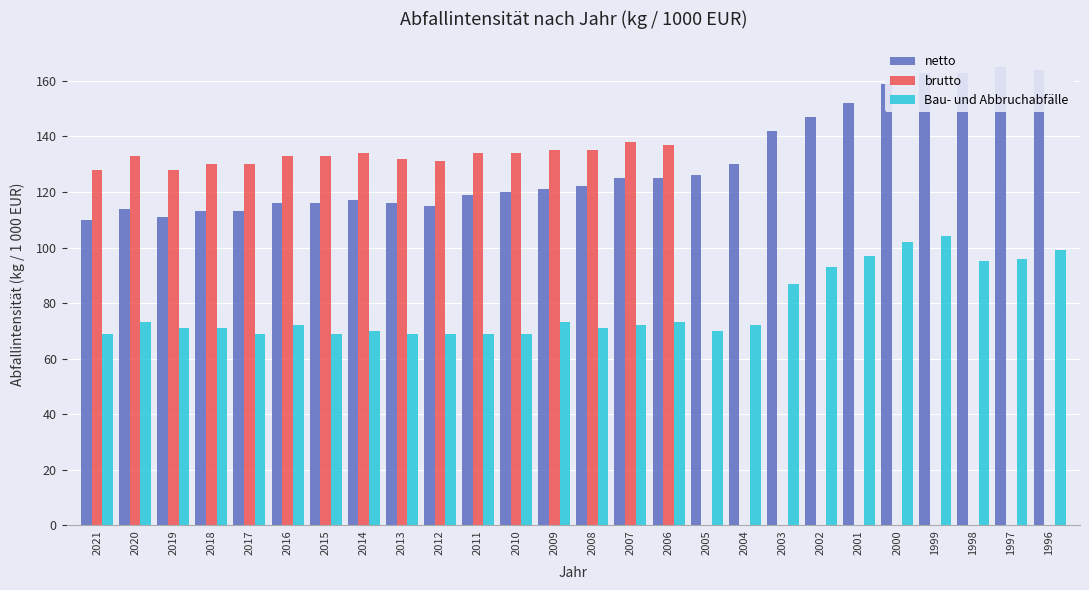

Which has a higher value, 2007 or 1997?

1997